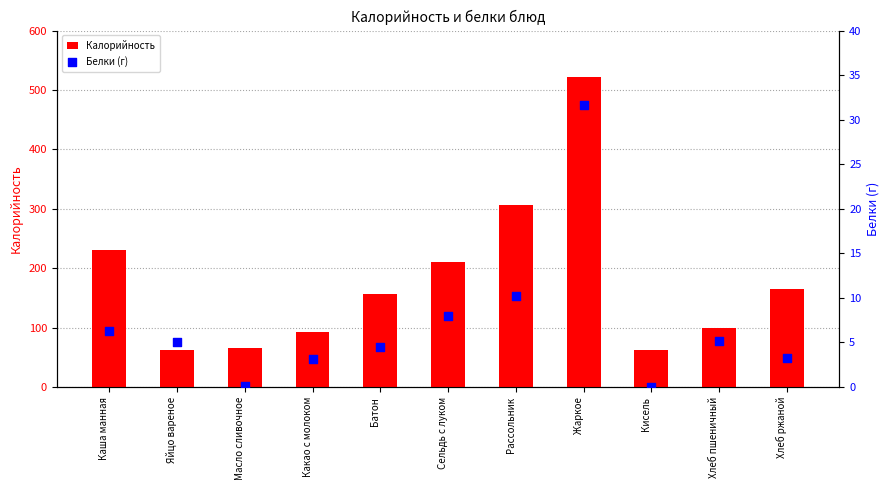

Which series contains the highest Y value?

Калорийность